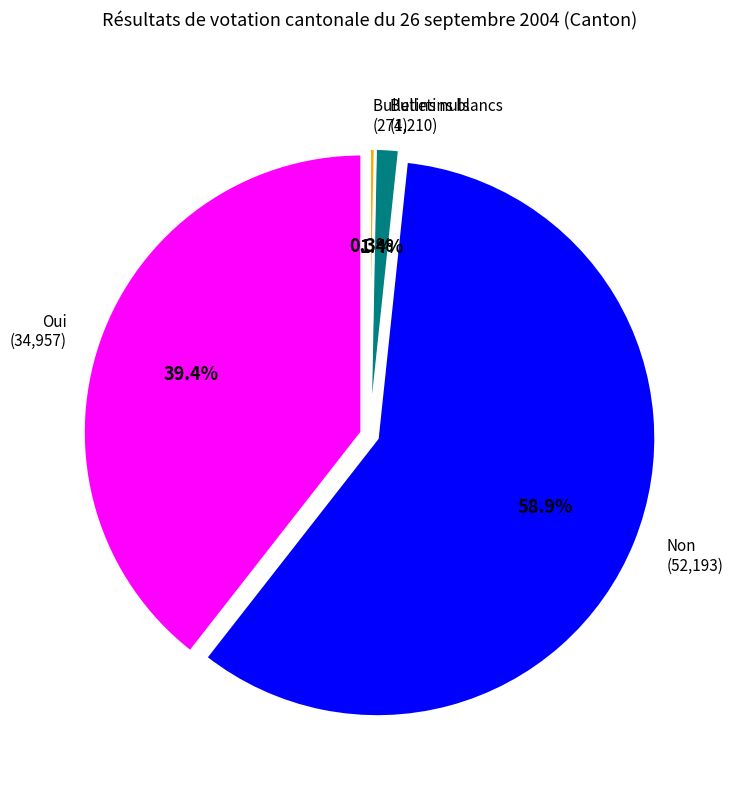

Which slice is the smallest?

Bulletins nuls